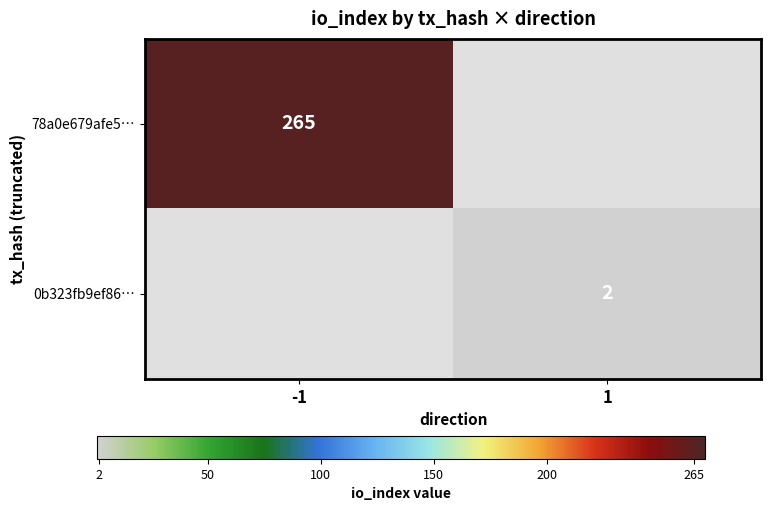

How many series are shown in this chart?

2